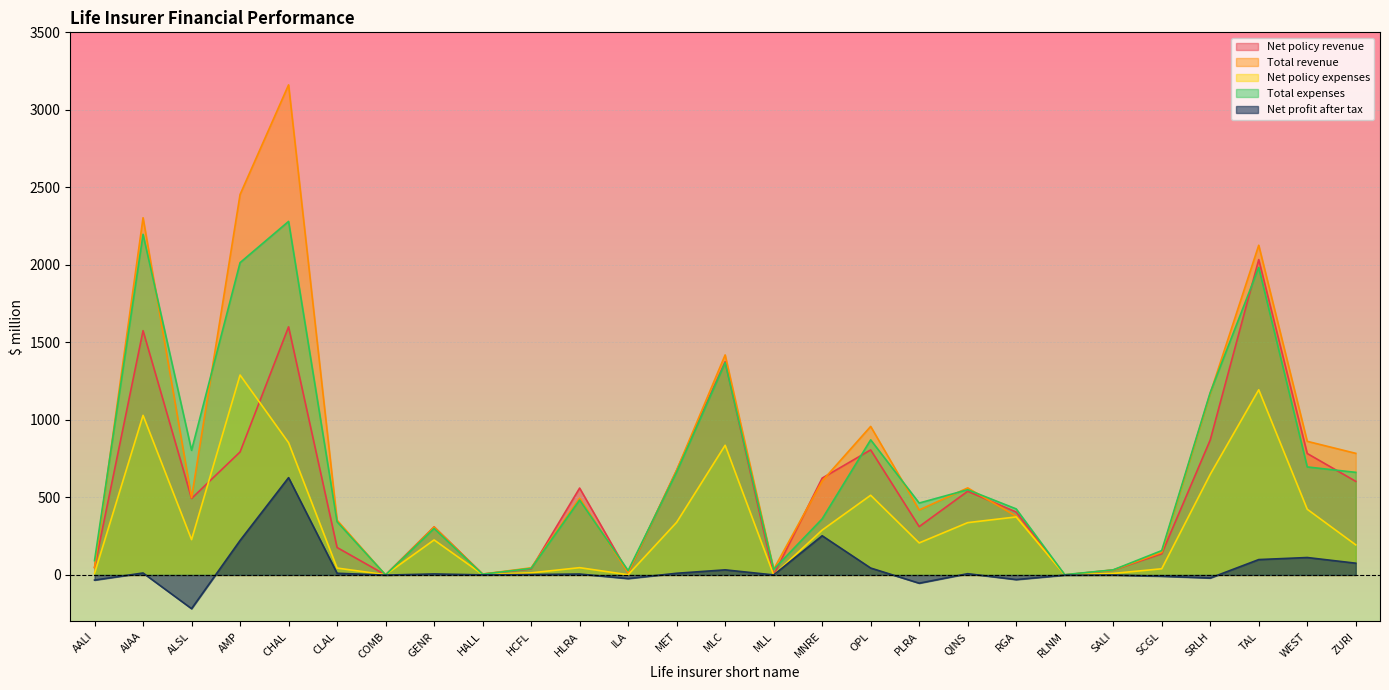

How many series are shown in this chart?

5